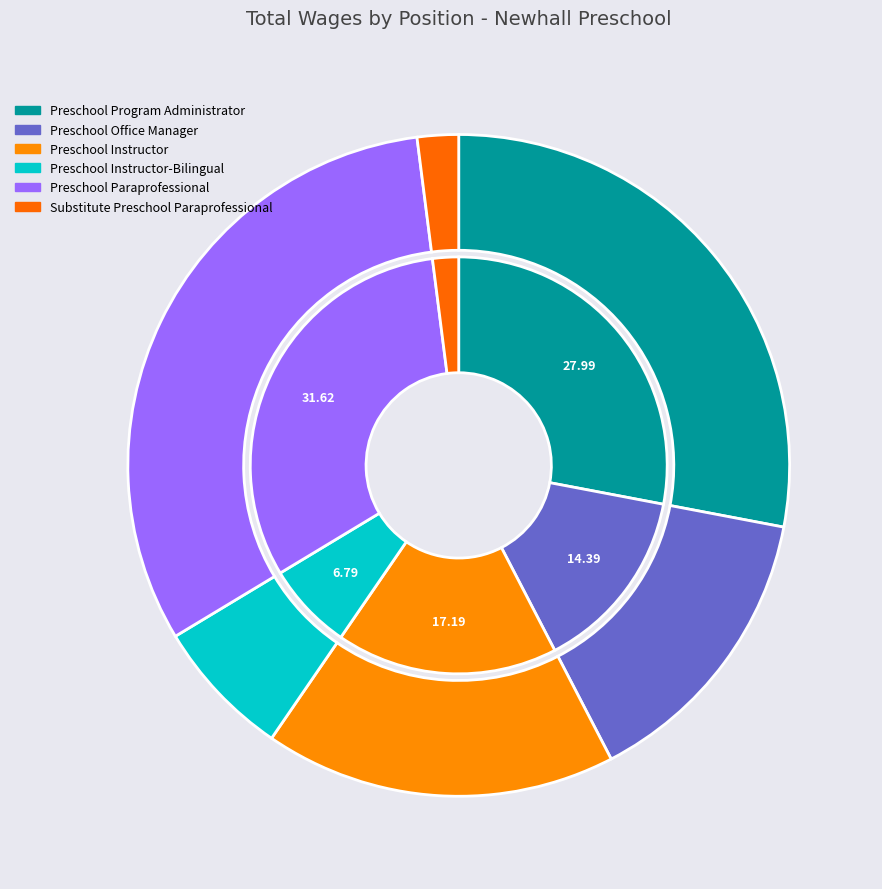

Does any single category account for the majority?

No